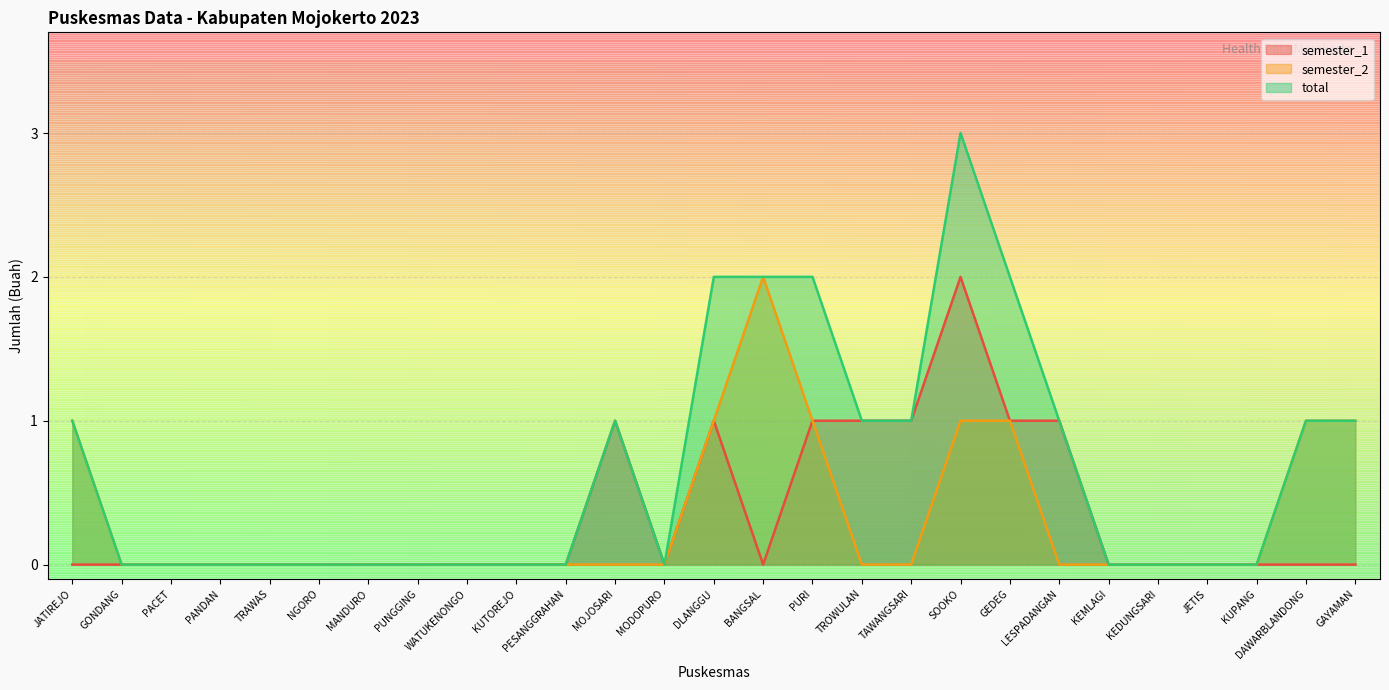

What is the sum of the semester_2 values at JATIREJO and BANGSAL?

3